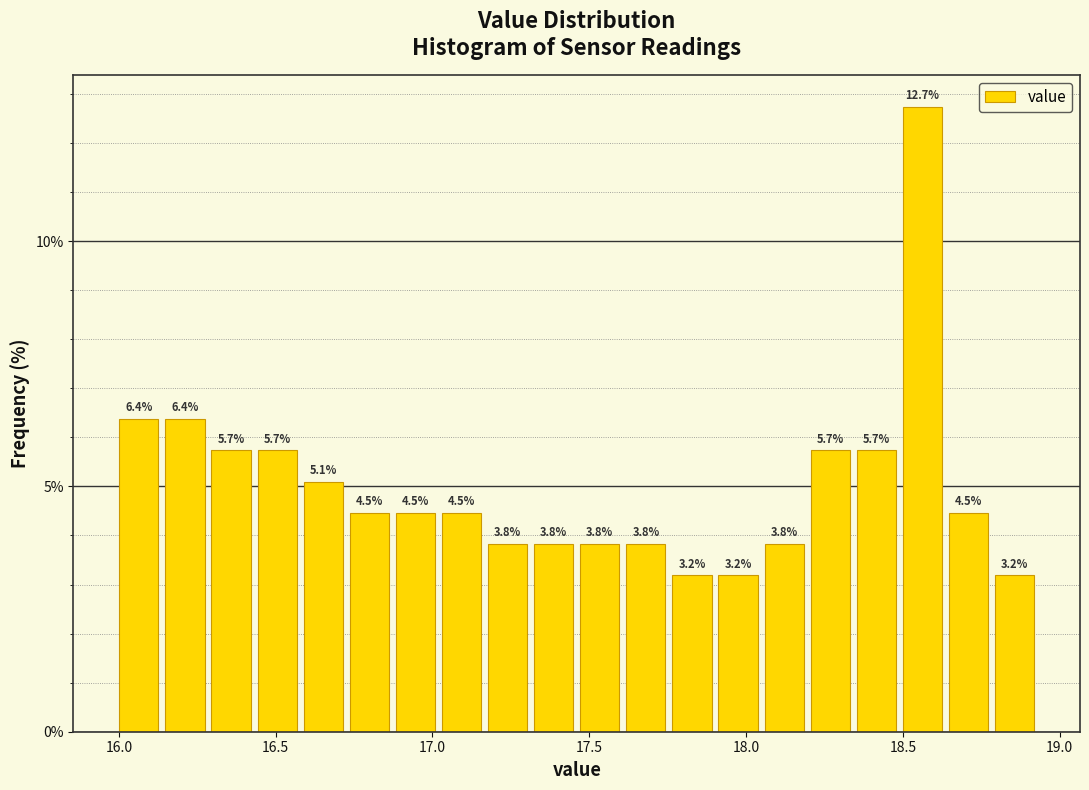

Read against the x-axis, roughly where is the centre of the tallest bar?

18.55